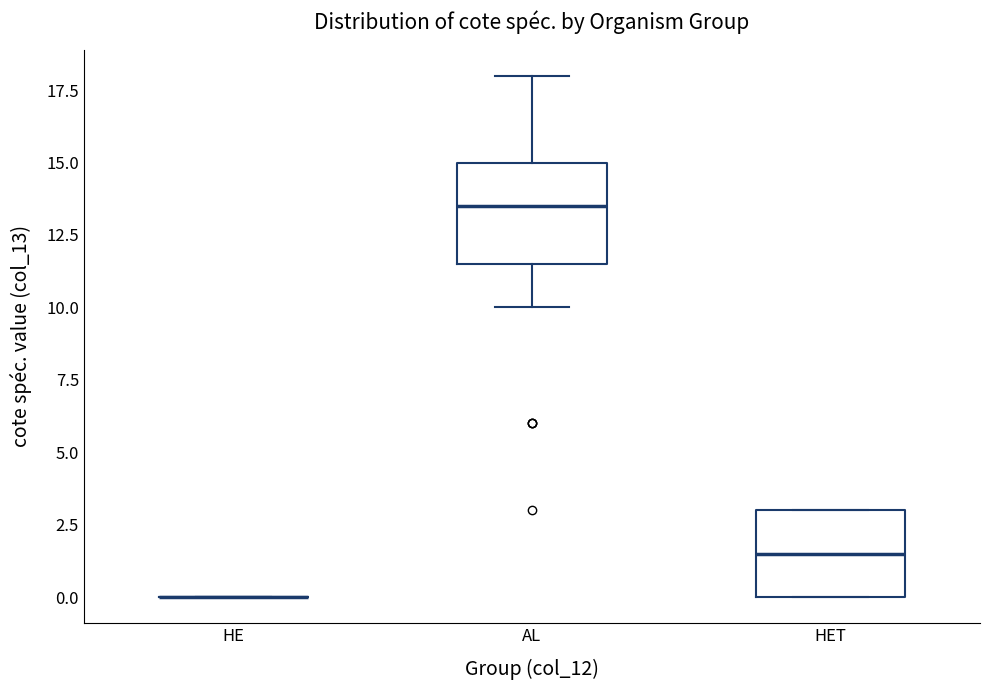

Reading left to right, transcribe this box plot: for each box, give where its median line is, the range the box spans, and where its two whiskers end, as read against the y-axis. The values are not printed on the chart, so give them approximately, as read against the axis.

HE: box collapsed to a line at 0.0, whiskers 0.0 to 0.0
AL: median 13.5, box 11.5 to 15.0, whiskers 10.0 to 18.0
HET: median 1.5, box 0.0 to 3.0, whiskers 0.0 to 3.0